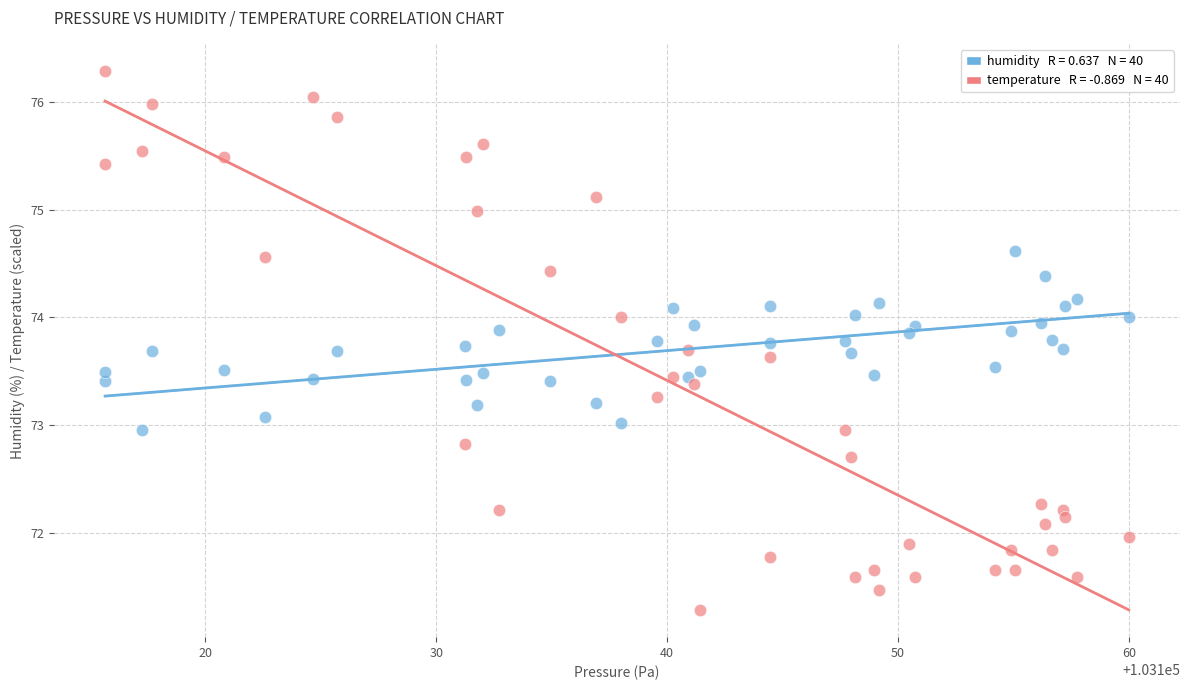

Across all data points, what is the range of Y values (max minus min)?

5.0